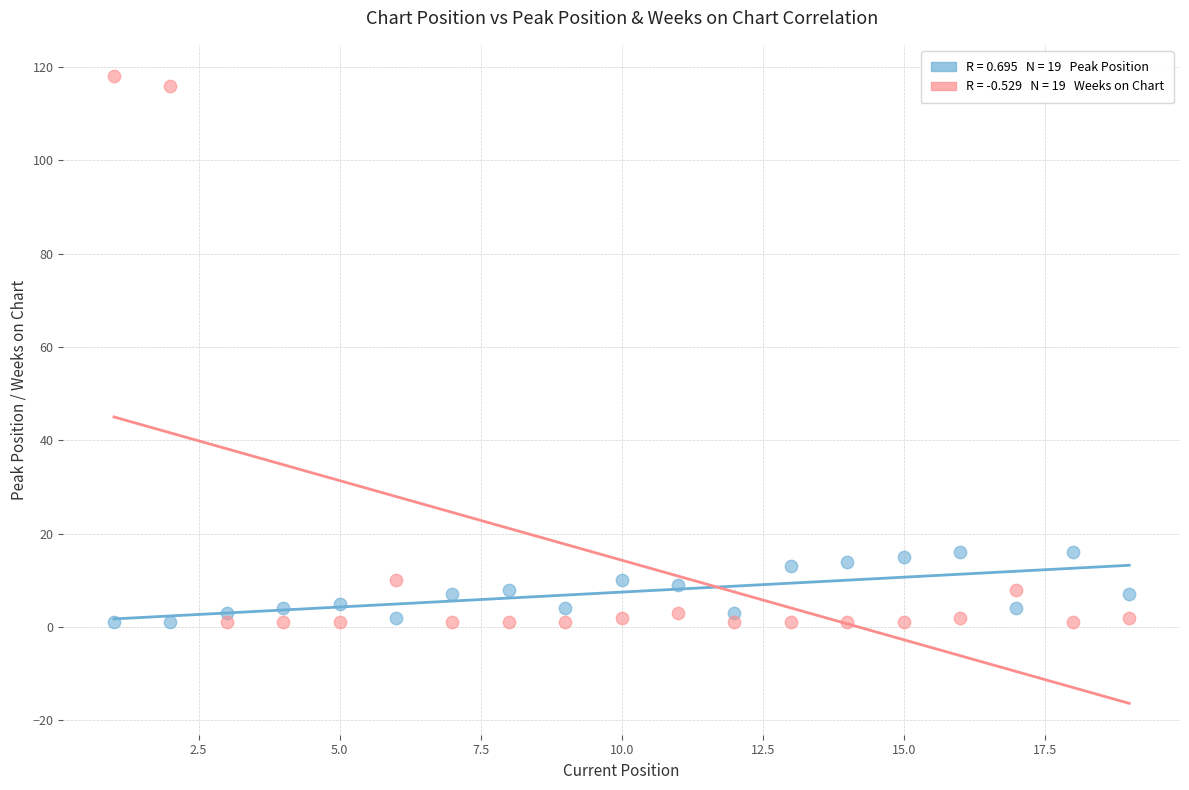

Across all data points, what is the range of Y values (max minus min)?

117